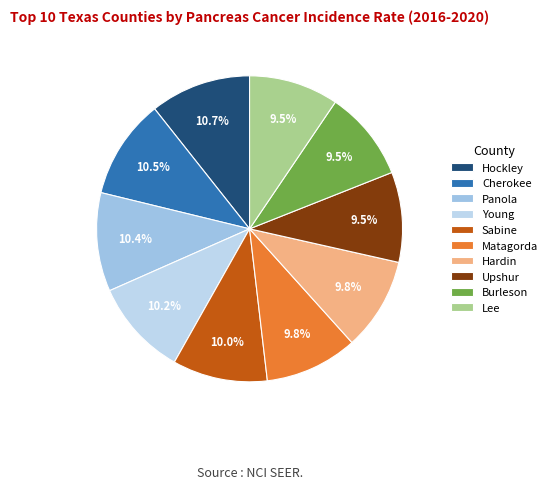

Between Hardin and Matagorda, which is larger?

Hardin